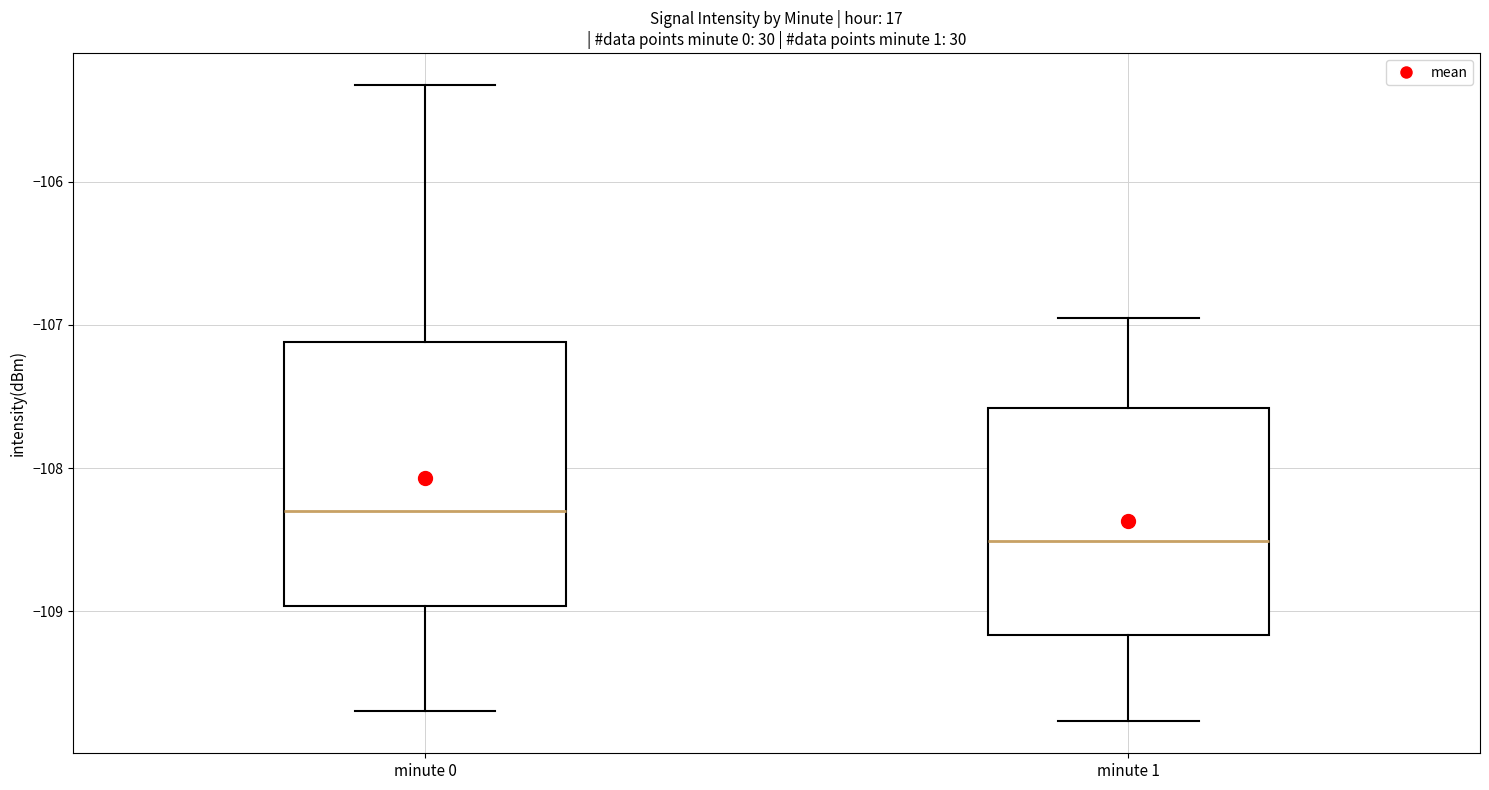

Comparing the boxes themselves (not the whiskers), which one is the tallest?

minute 0